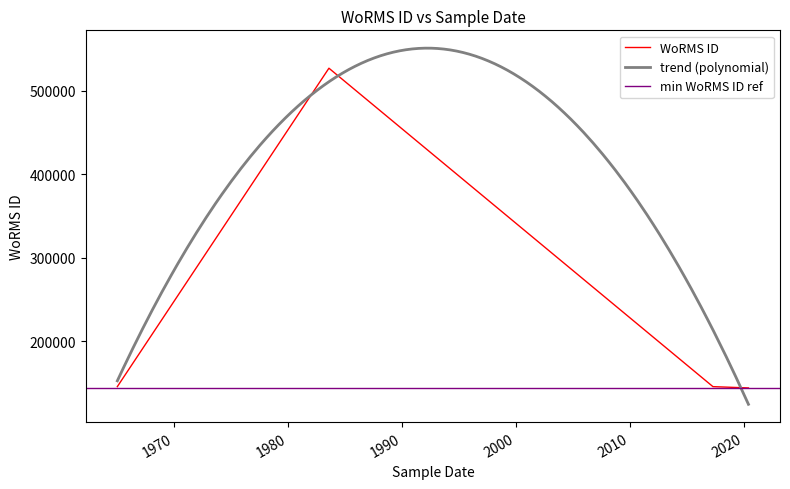

How many data points does each series have?

6